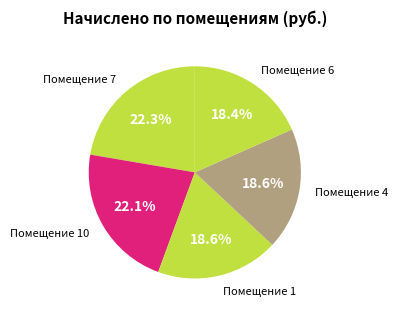

How many slices are in this pie chart?

5